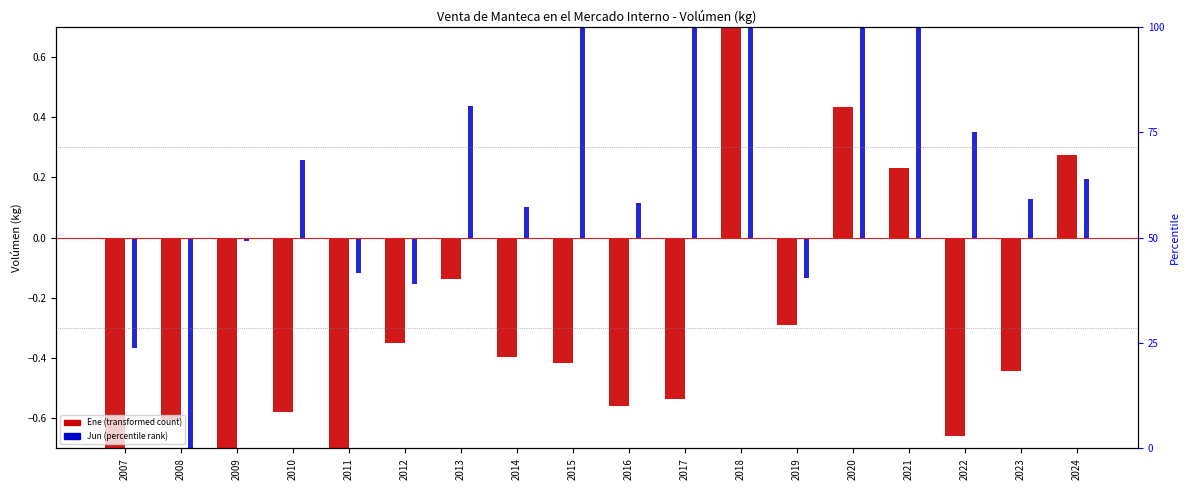

What are all the series names shown in the legend?

Ene (transformed count), Jun (percentile rank)